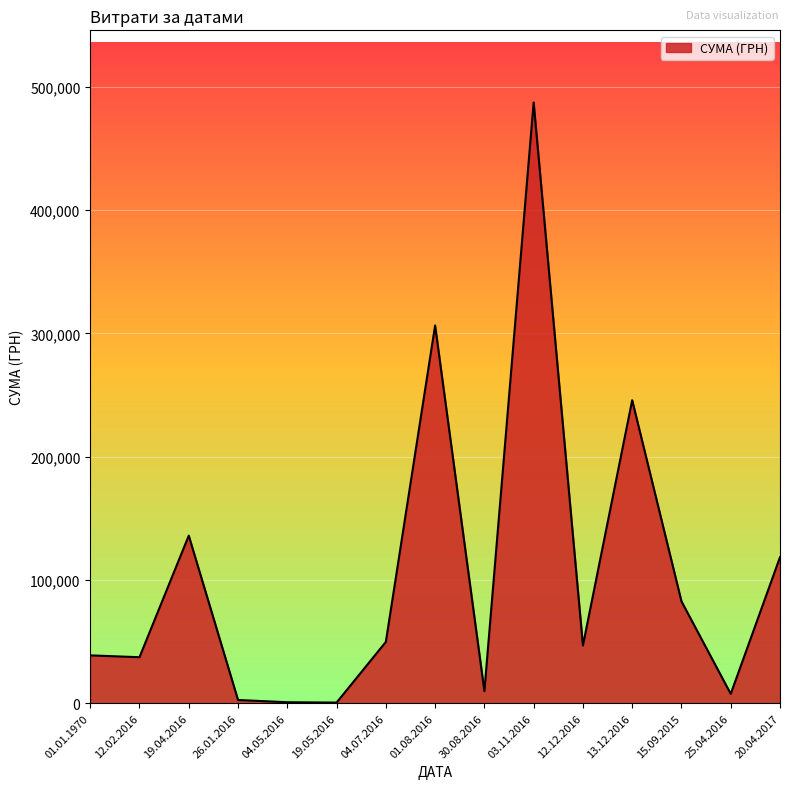

How many lines are shown in the chart?

1